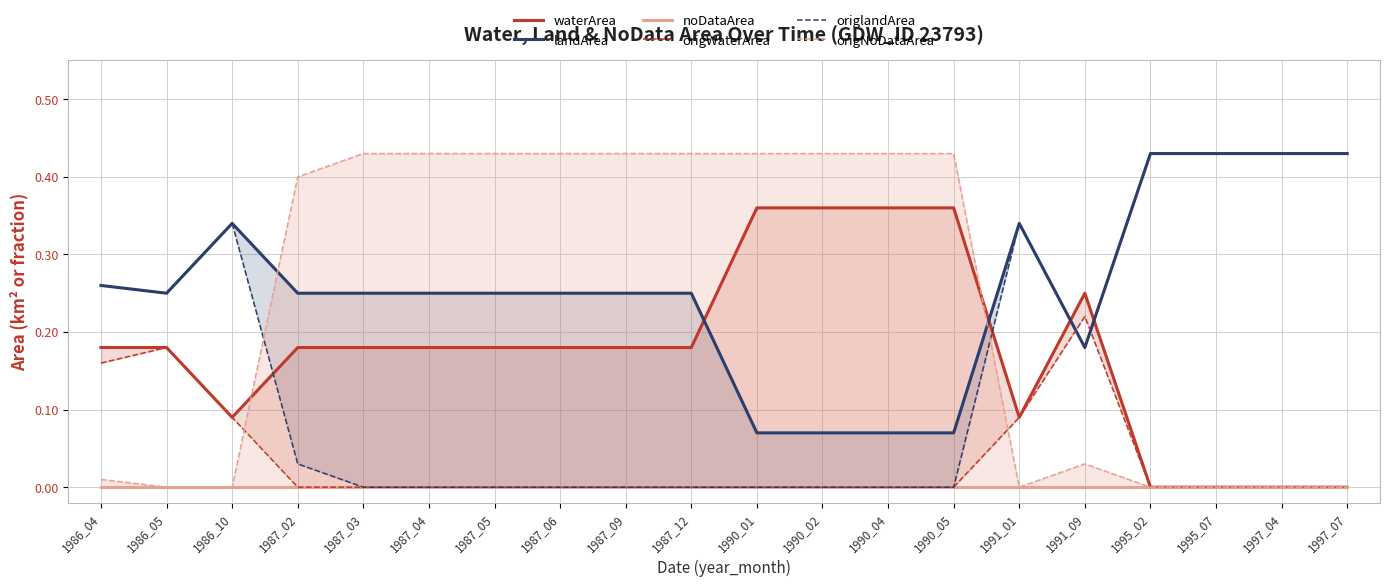

What is the minimum value for landArea?

0.1